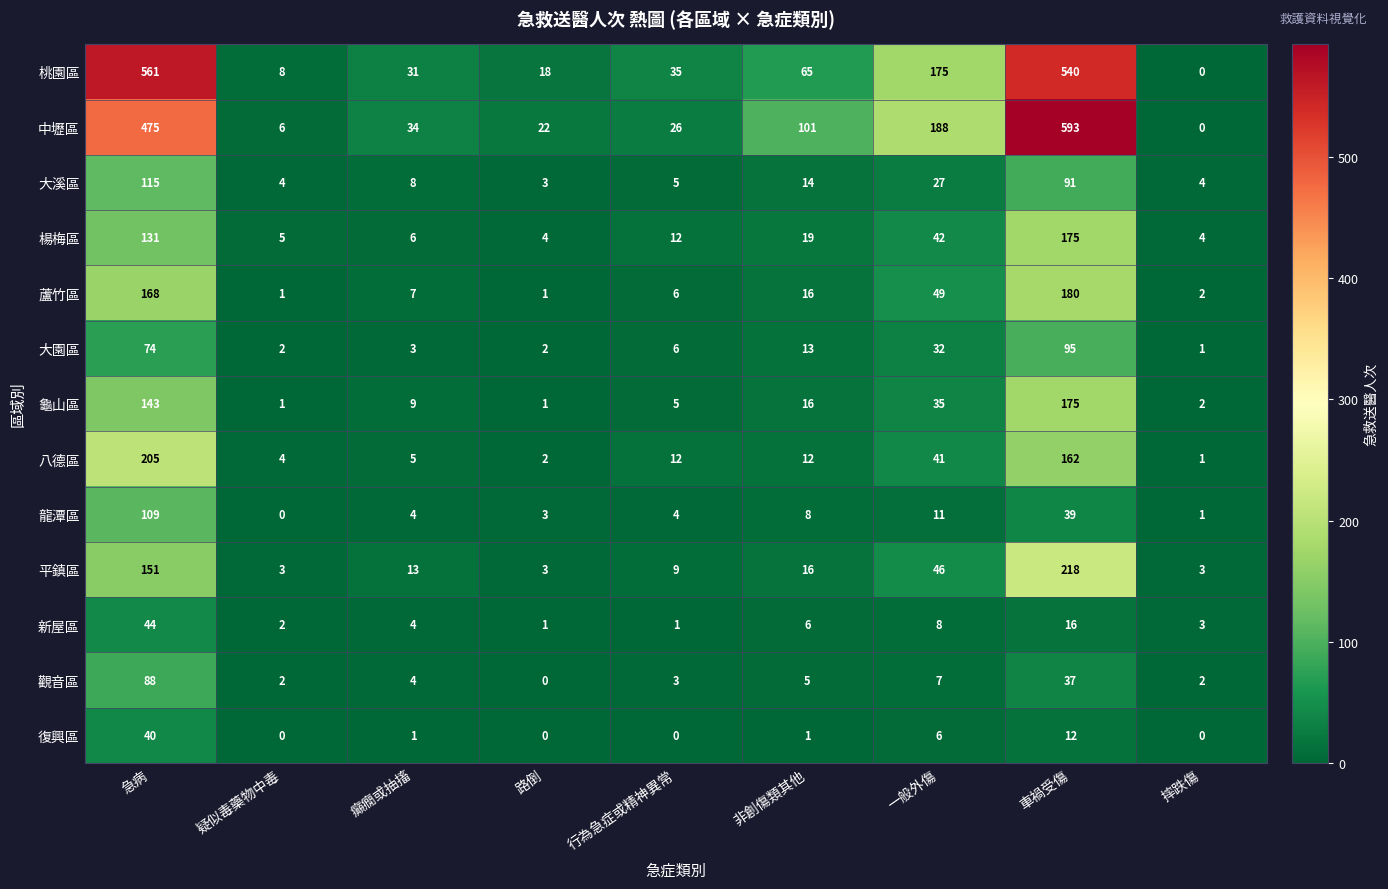

Which category has the lowest value in the 龍潭區 series?

疑似毒藥物中毒